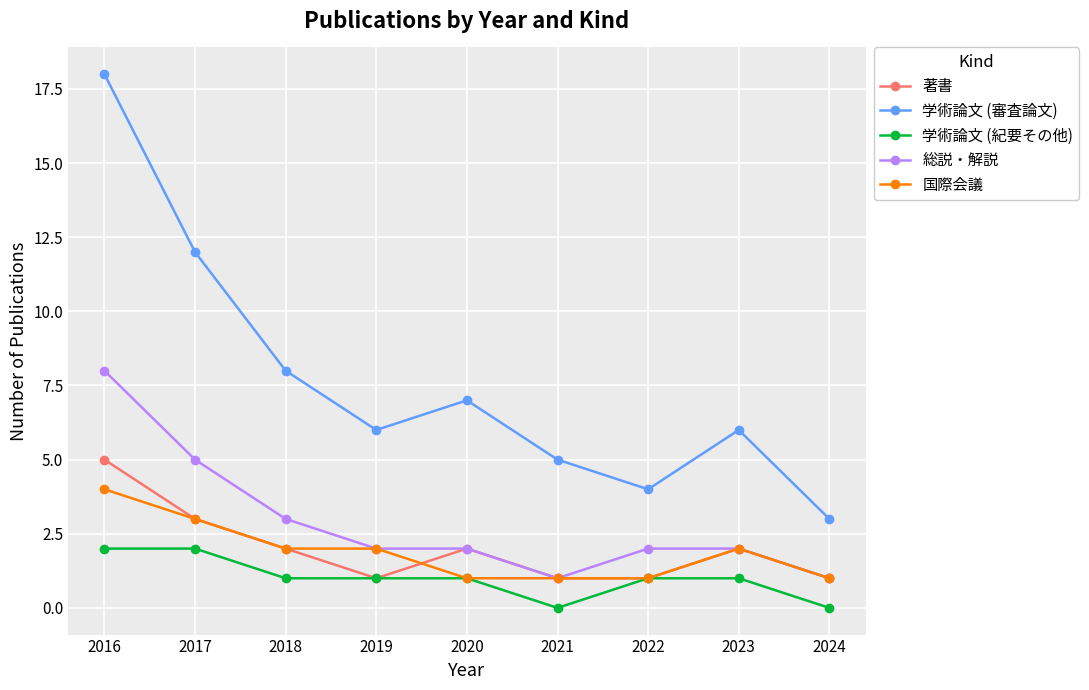

The value of 学術論文 (紀要その他) at 2019 is 2. True or false?

False